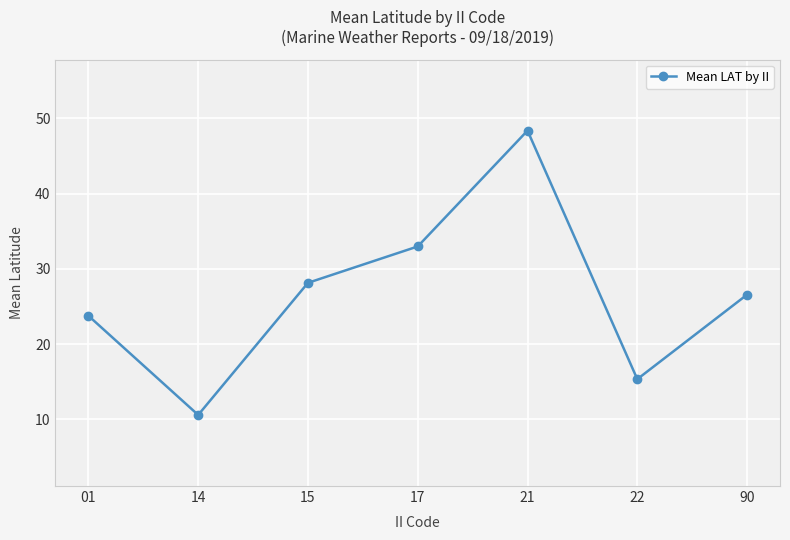

List the labels in order of value, smallest first.

14, 22, 01, 90, 15, 17, 21